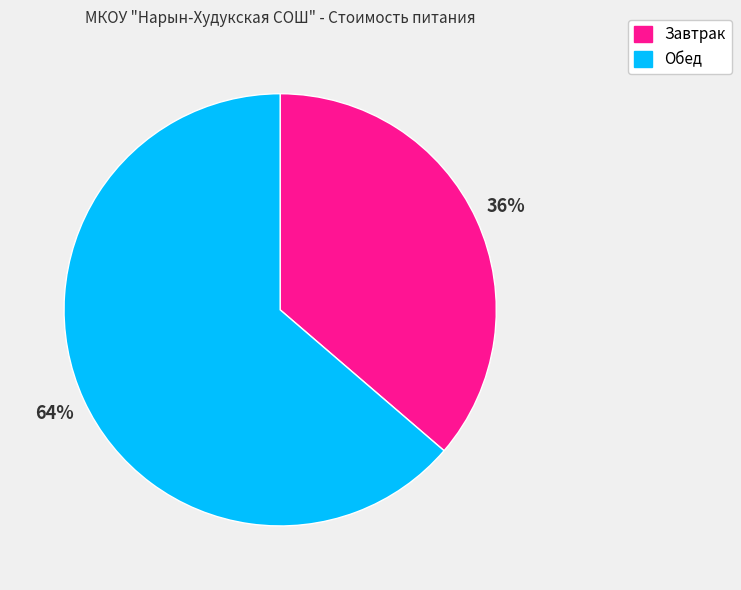

Rank the categories by value from lowest to highest.

Завтрак, Обед